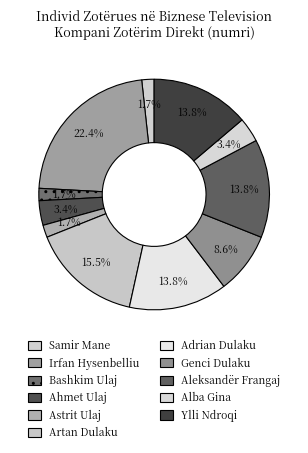

To the nearest percent, what is the difference between the largest and smallest slice percentages?

21%